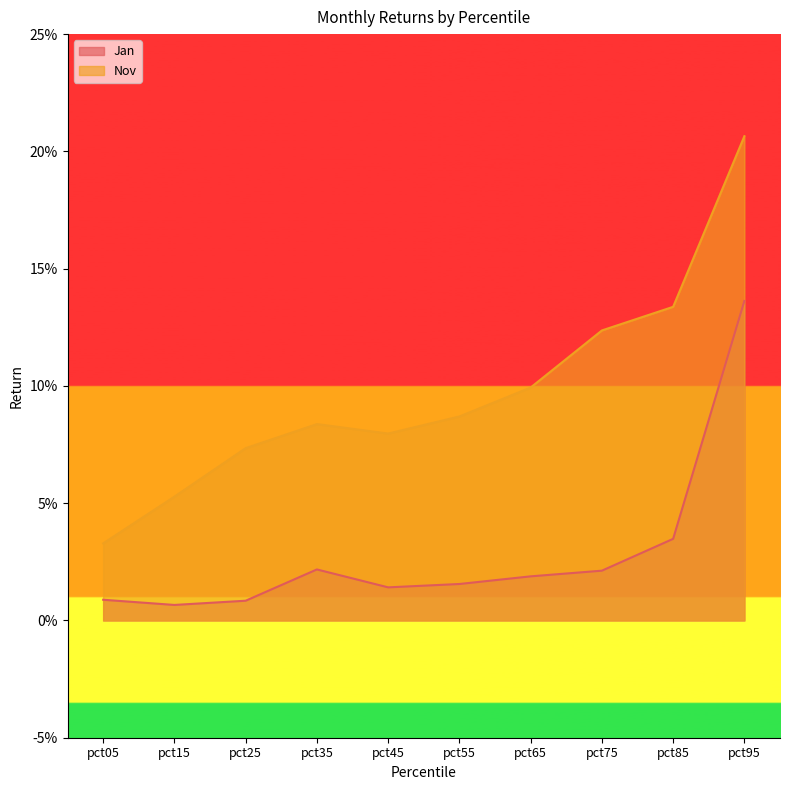

Which has a higher value, pct35 or pct85?

pct85